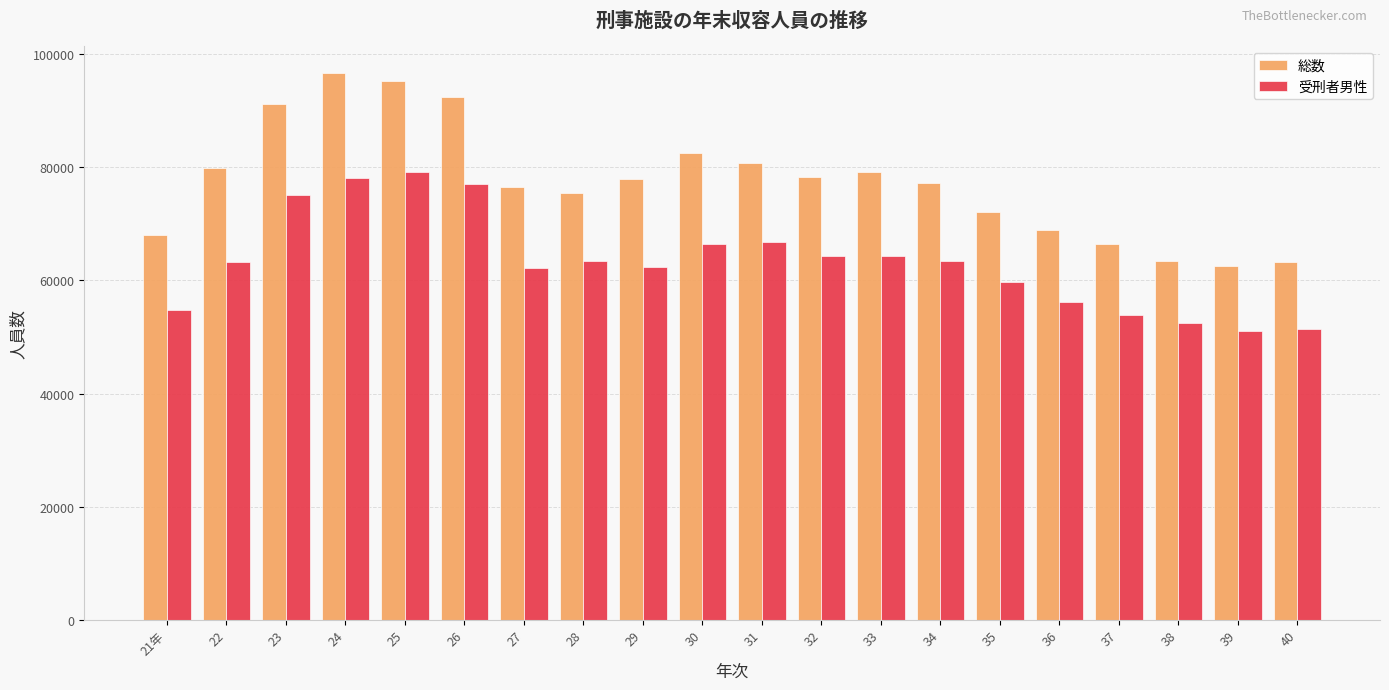

Between 27 and 40, which series saw the biggest shift?

総数